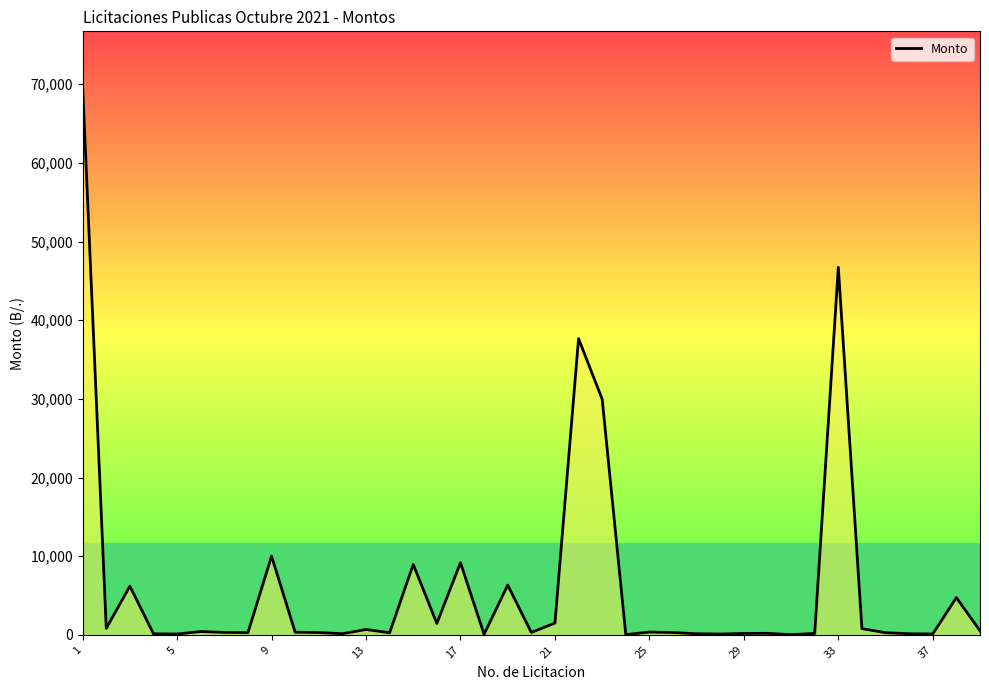

What is the average value?

6148.4